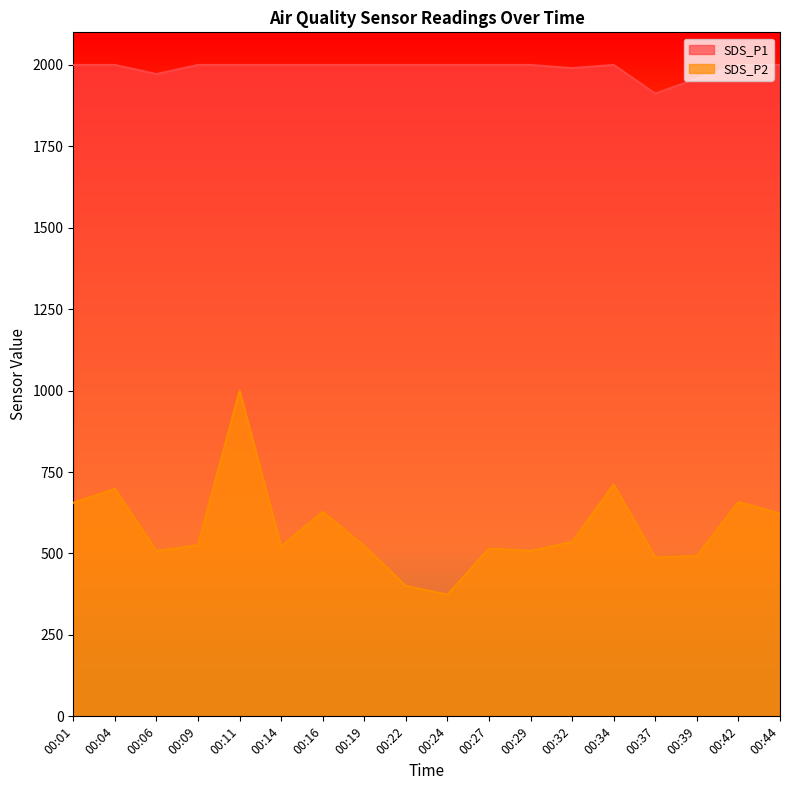

Does the chart display data point markers on the line(s)?

No